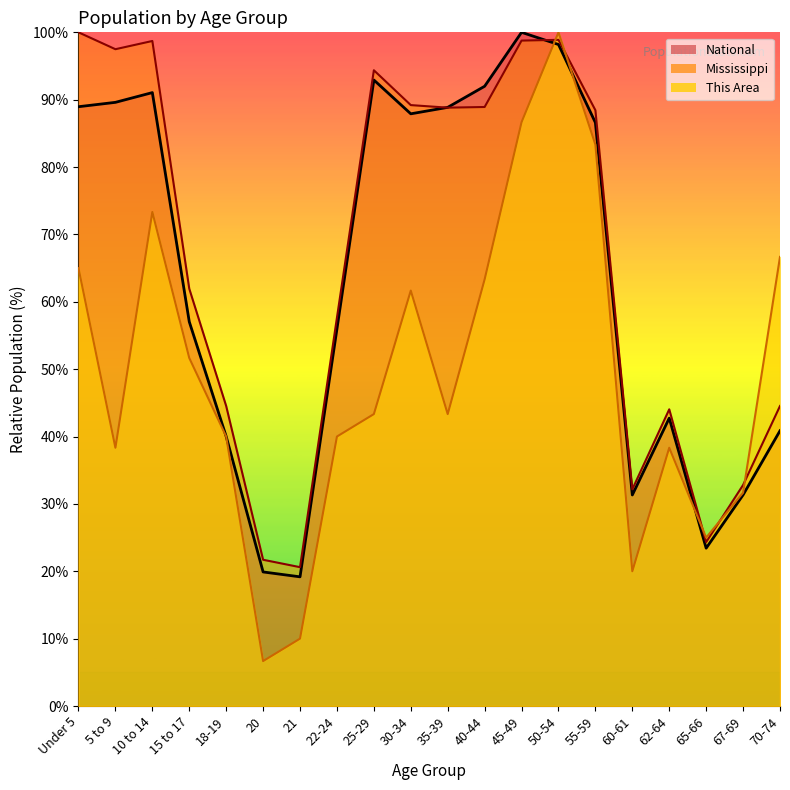

In National, how many points are lower than both neighbors (excluding endpoints)?

4